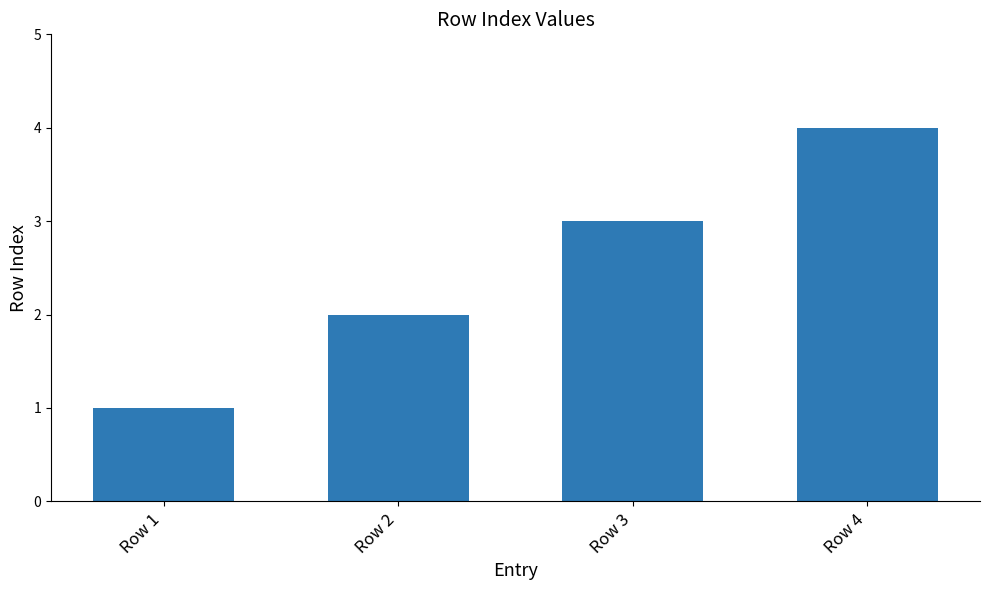

Which has a higher value, Row 4 or Row 3?

Row 4